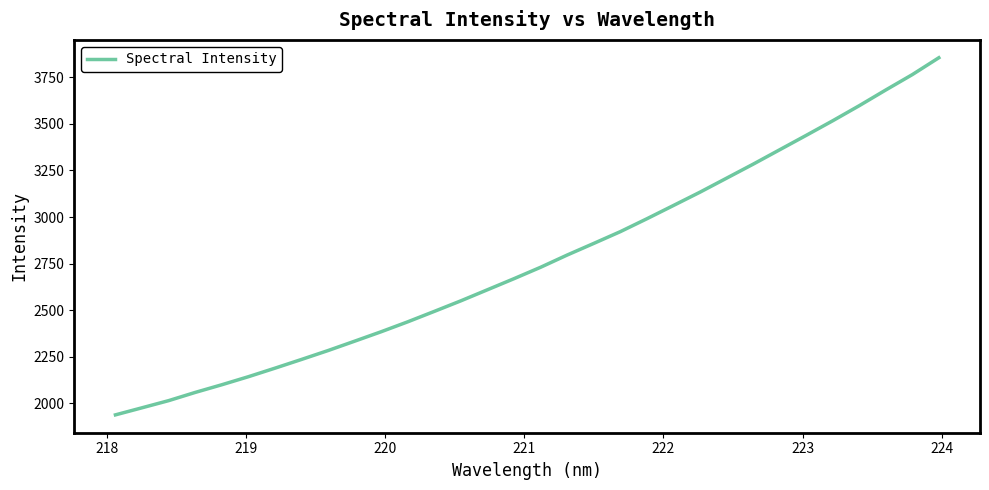

What is the smallest value displayed?

1939.0